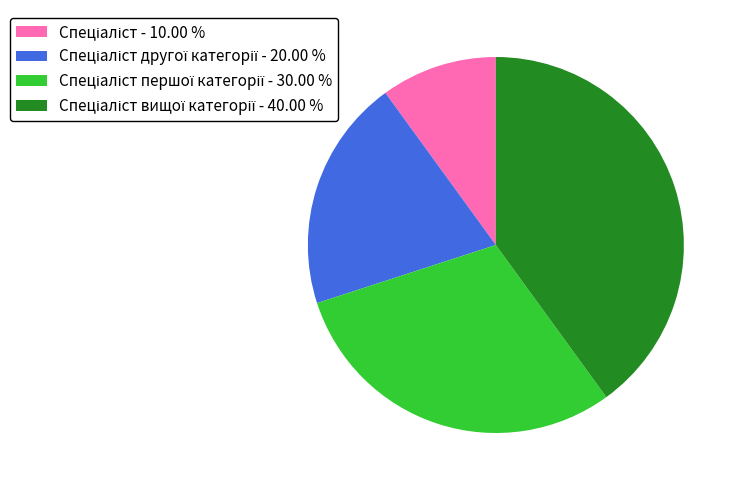

Does any single category account for the majority?

No